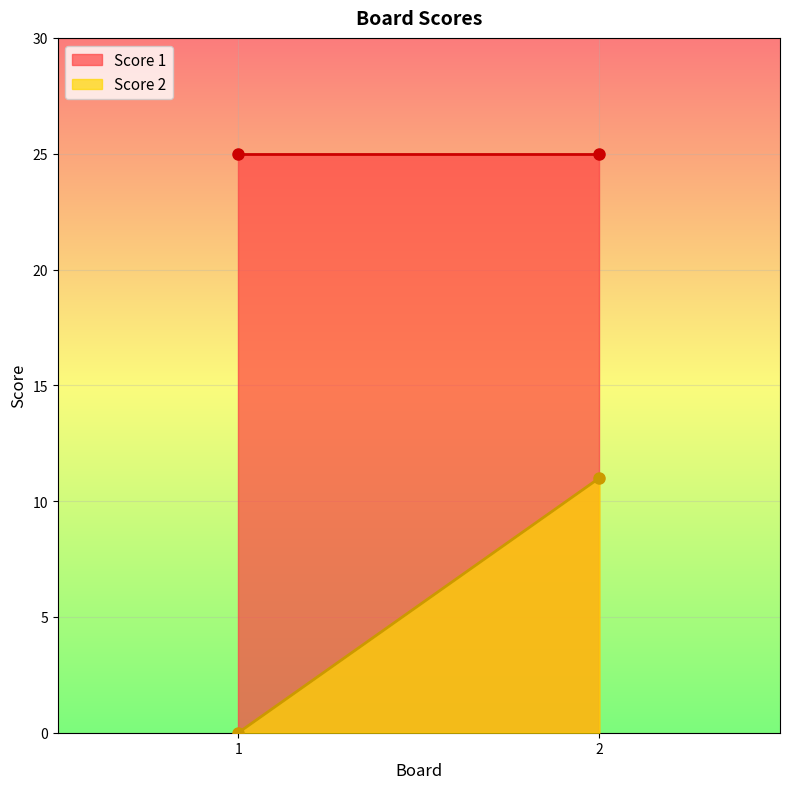

What is the average value of the Score 1 series?

25